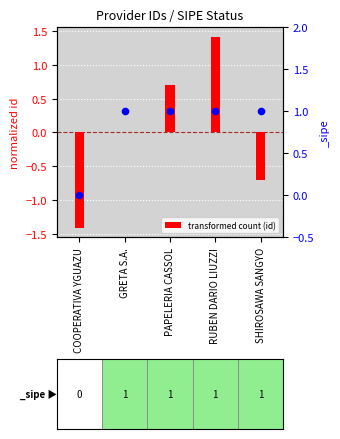

What is the change in value from GRETA S.A. to RUBEN DARIO LIUZZI?

+1.4